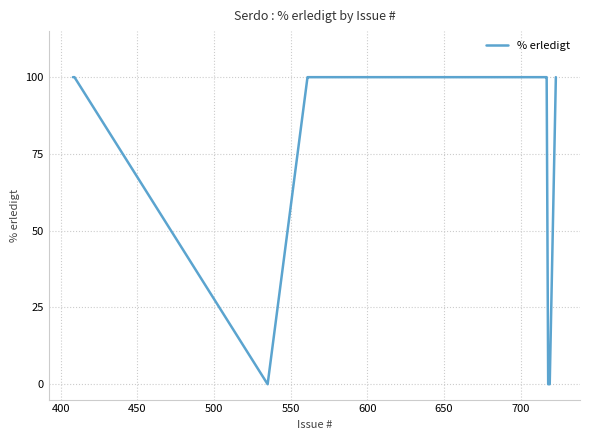

Does the chart display data point markers on the line(s)?

No